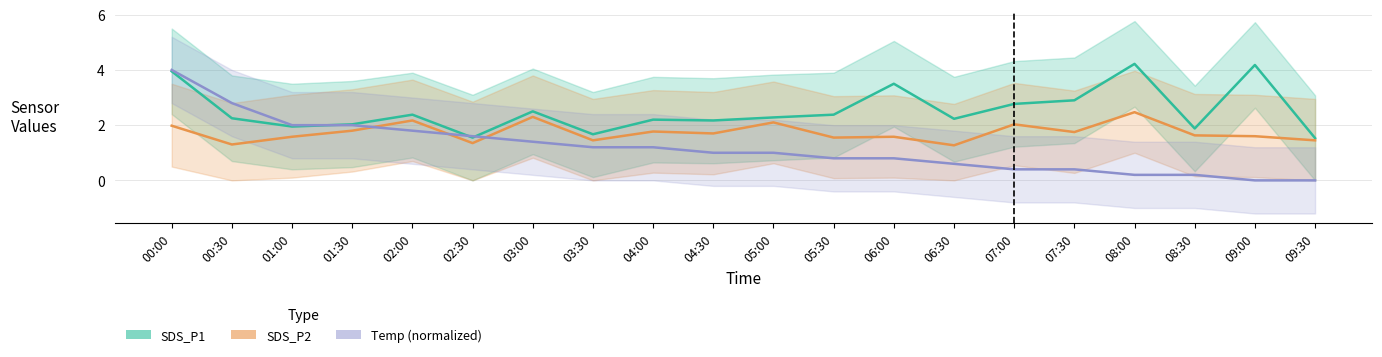

Reading left to right, transcribe all the data shown in this chart.

SDS_P1: 00:00=4.0	00:30=2.2	01:00=1.9	01:30=2.0	02:00=2.4	02:30=1.6	03:00=2.5	03:30=1.7	04:00=2.2	04:30=2.2	05:00=2.3	05:30=2.4	06:00=3.5	06:30=2.2	07:00=2.8	07:30=2.9	08:00=4.2	08:30=1.9	09:00=4.2	09:30=1.5
SDS_P2: 00:00=2.0	00:30=1.3	01:00=1.6	01:30=1.8	02:00=2.2	02:30=1.4	03:00=2.3	03:30=1.4	04:00=1.8	04:30=1.7	05:00=2.1	05:30=1.6	06:00=1.6	06:30=1.3	07:00=2.0	07:30=1.8	08:00=2.5	08:30=1.6	09:00=1.6	09:30=1.4
Temp (normalized): 00:00=4.0	00:30=2.8	01:00=2.0	01:30=2.0	02:00=1.8	02:30=1.6	03:00=1.4	03:30=1.2	04:00=1.2	04:30=1.0	05:00=1.0	05:30=0.8	06:00=0.8	06:30=0.6	07:00=0.4	07:30=0.4	08:00=0.2	08:30=0.2	09:00=0.0	09:30=0.0